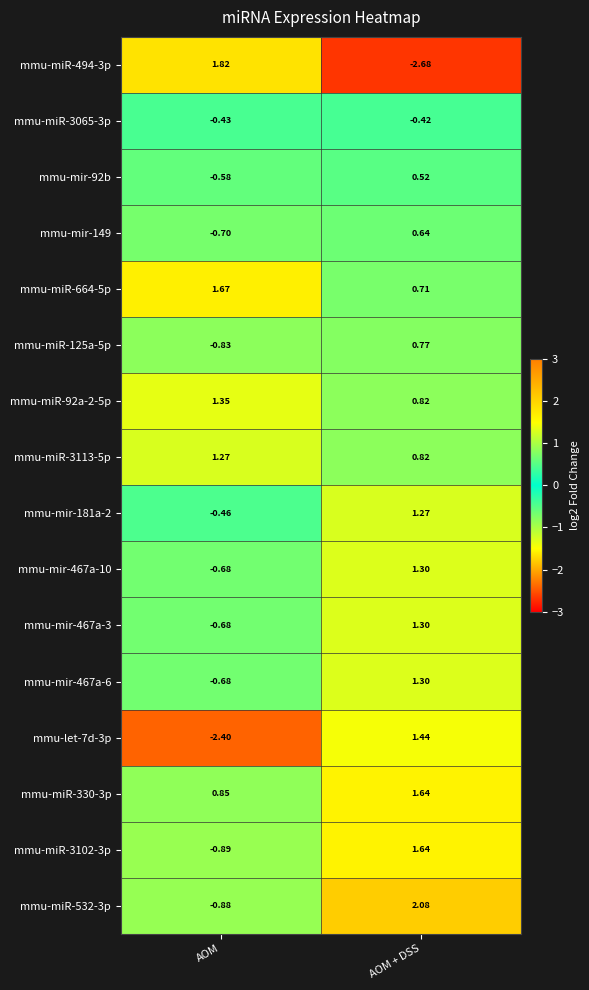

At which label does mmu-let-7d-3p first exceed 1?

AOM + DSS